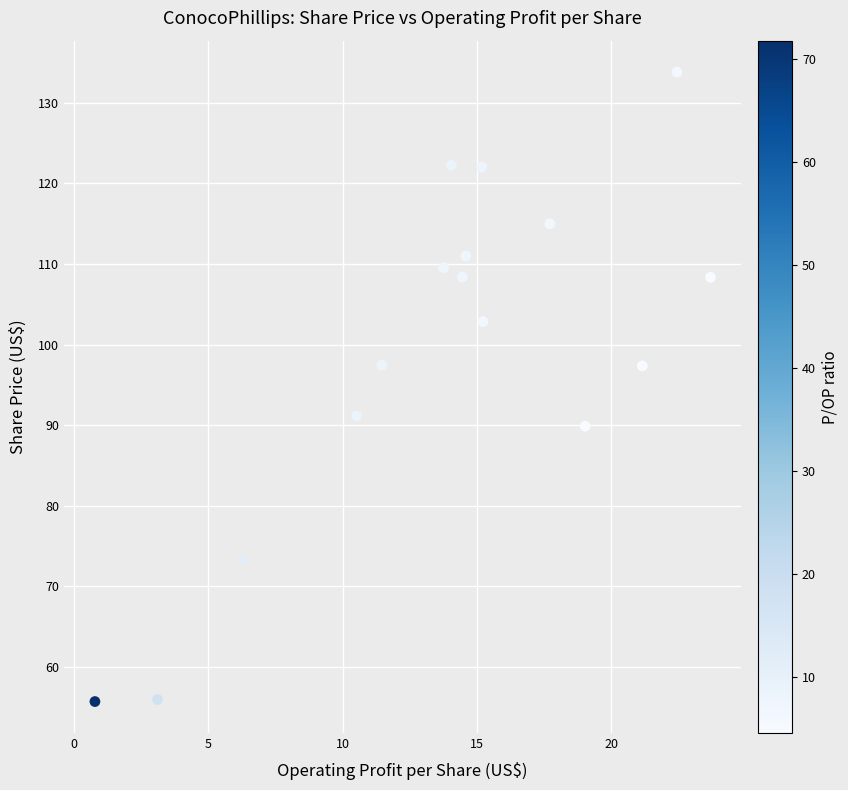

What is the range of X values (max minus min)?

22.9